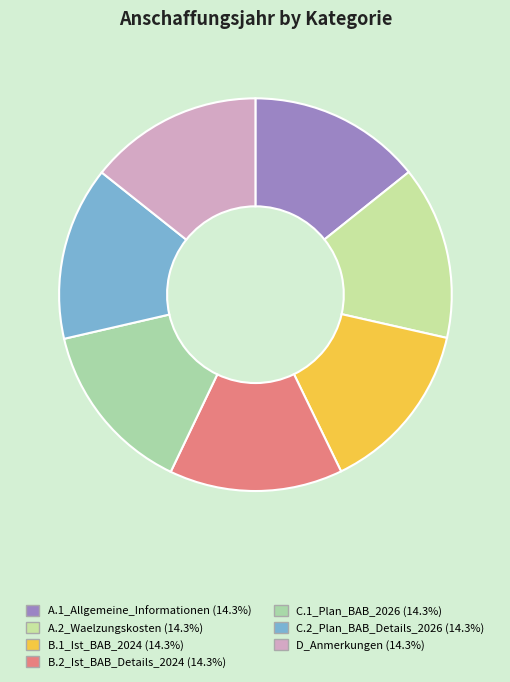

Which slice is the smallest?

A.1_Allgemeine_Informationen